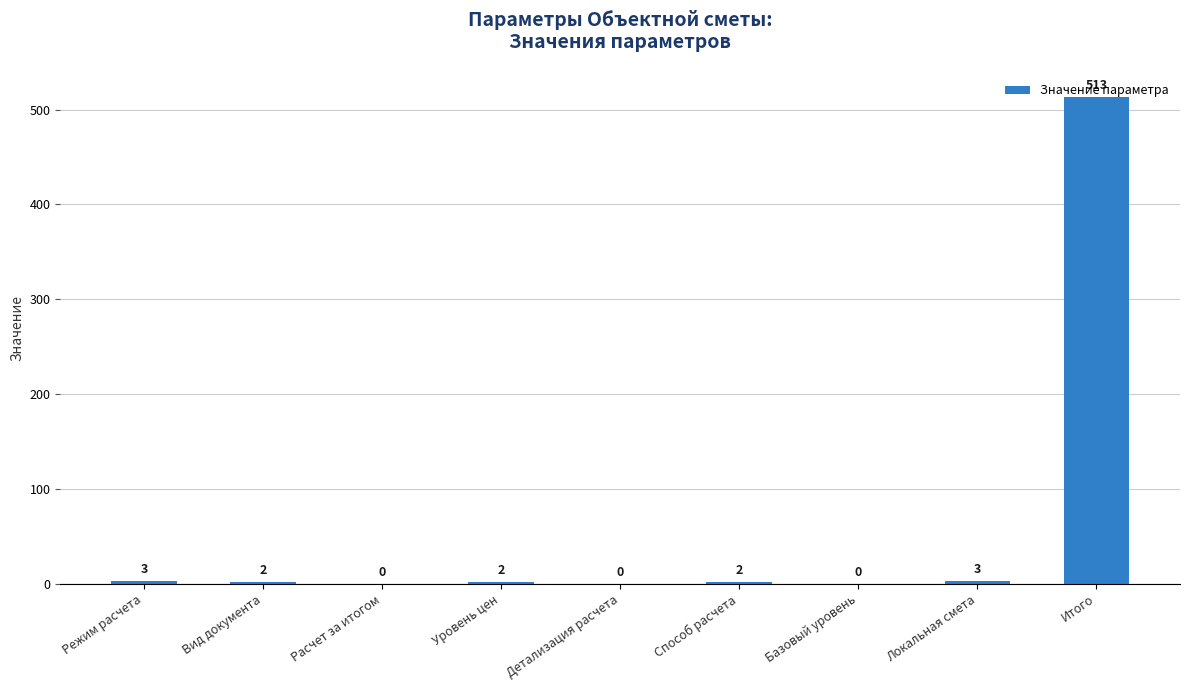

Count the number of categories in the chart.

9